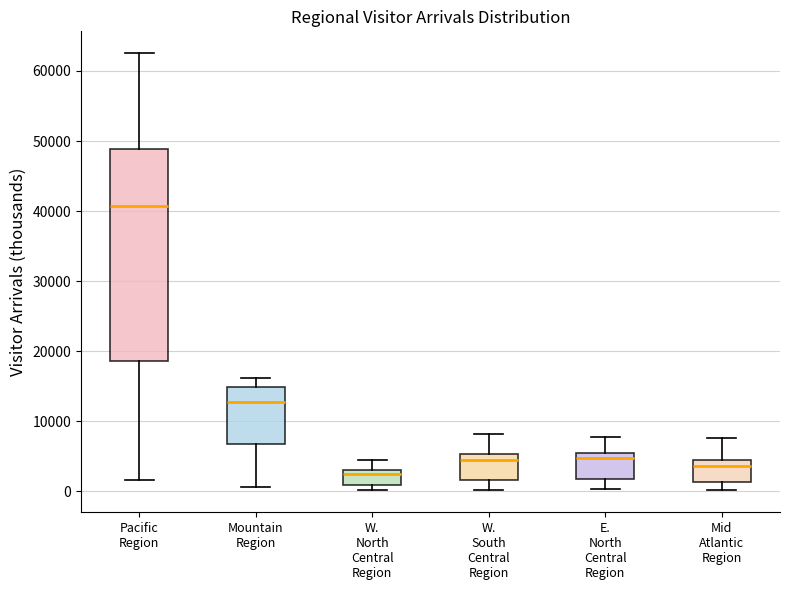

Which box's median line is the highest?

Pacific Region